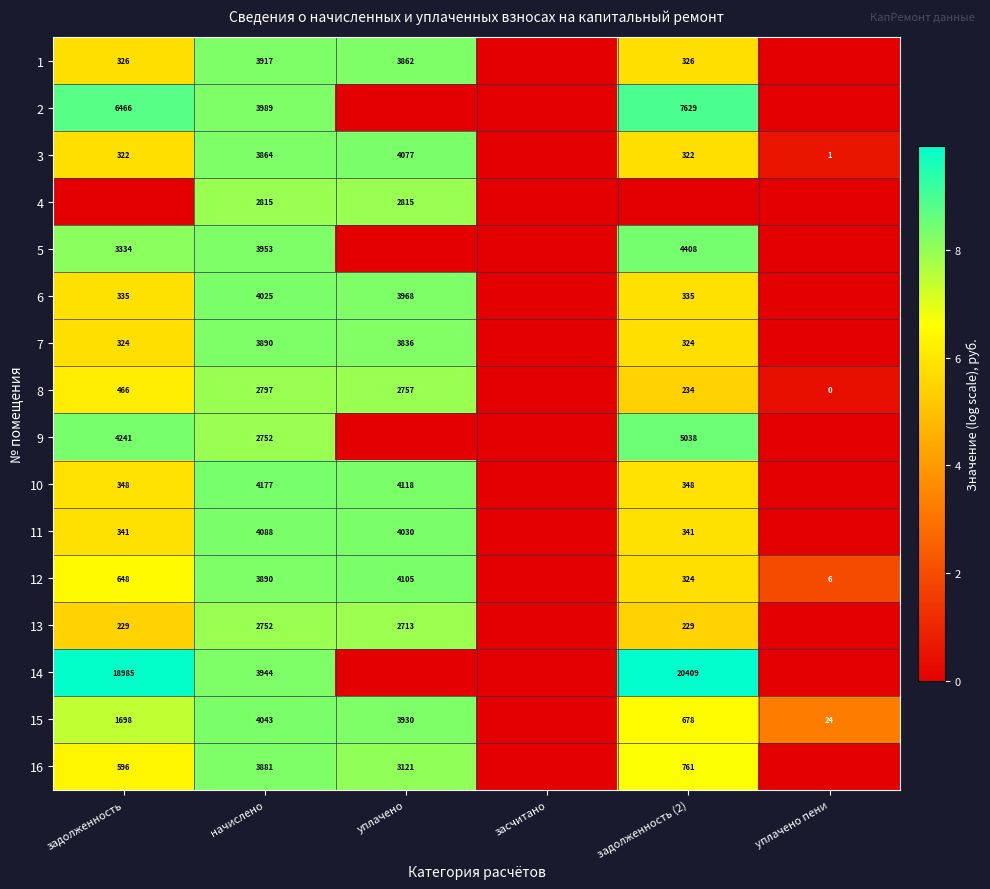

Is it true that 7 equals 873 at уплачено?

False